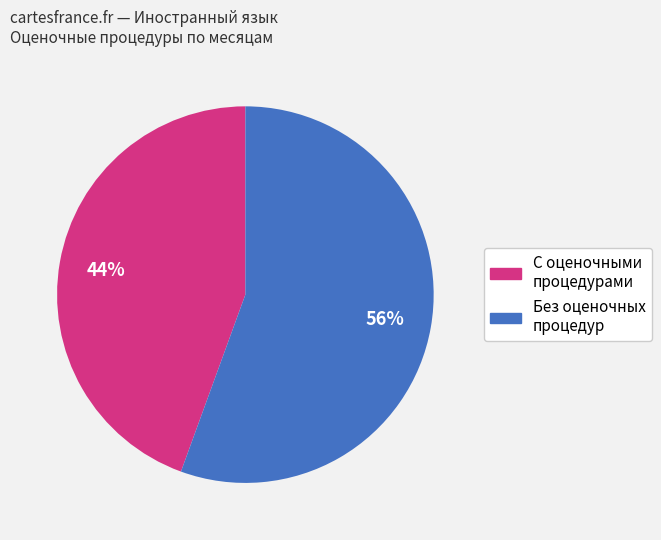

To the nearest percent, what is the combined percentage of Без оценочных процедур and С оценочными процедурами?

100%